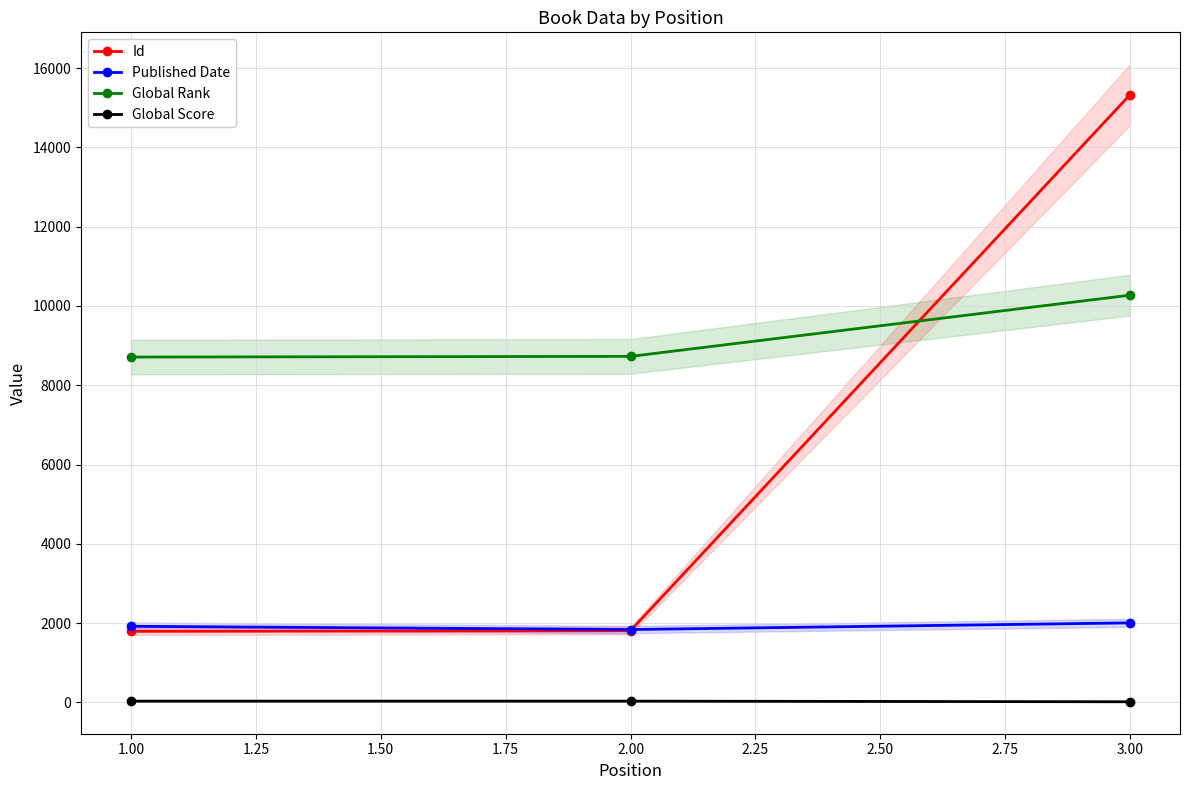

Which series has the widest spread of values?

Id